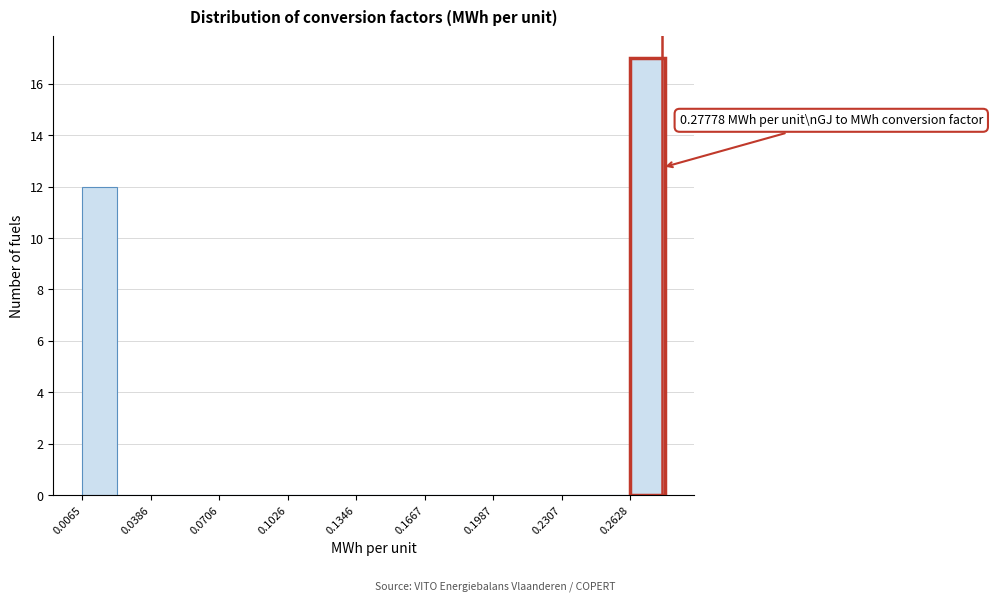

Around what value on the x-axis is the tallest bar? Give the approximate position of its centre, as read against the axis.

0.270